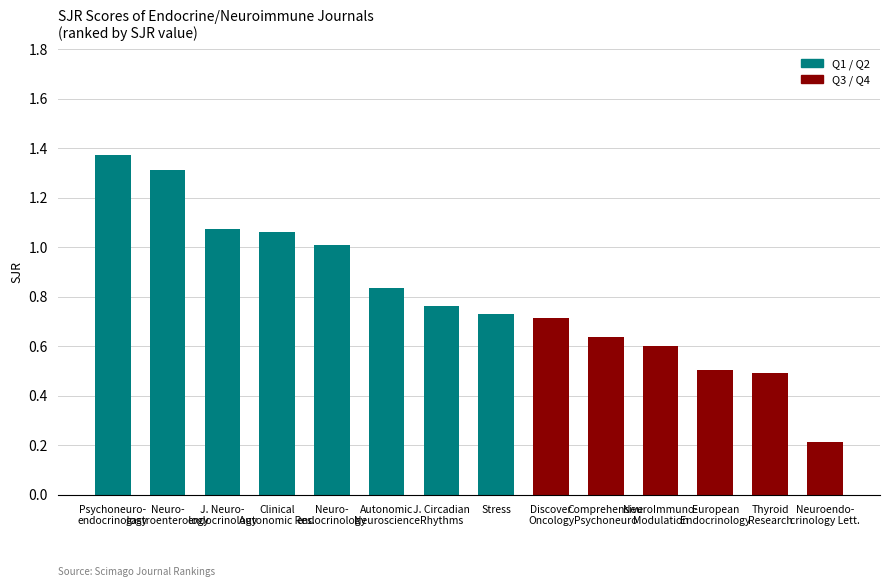

The value at Thyroid
Research is 0.5. True or false?

True